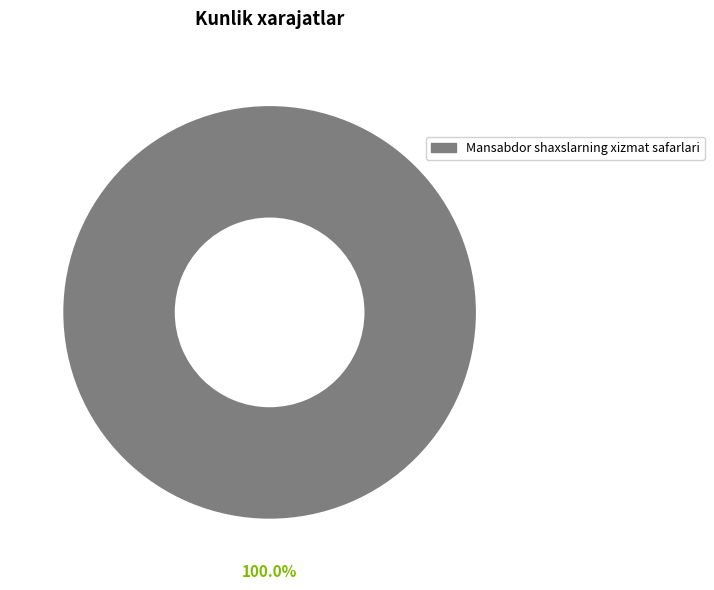

Is there a majority slice in this chart?

Yes